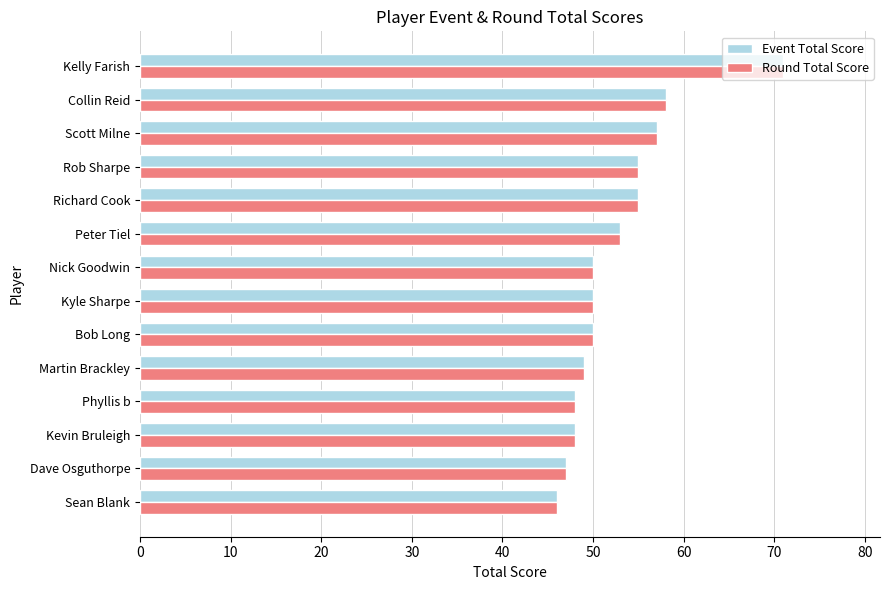

The Event Total Score series shows 48 at Kevin Bruleigh. True or false?

True